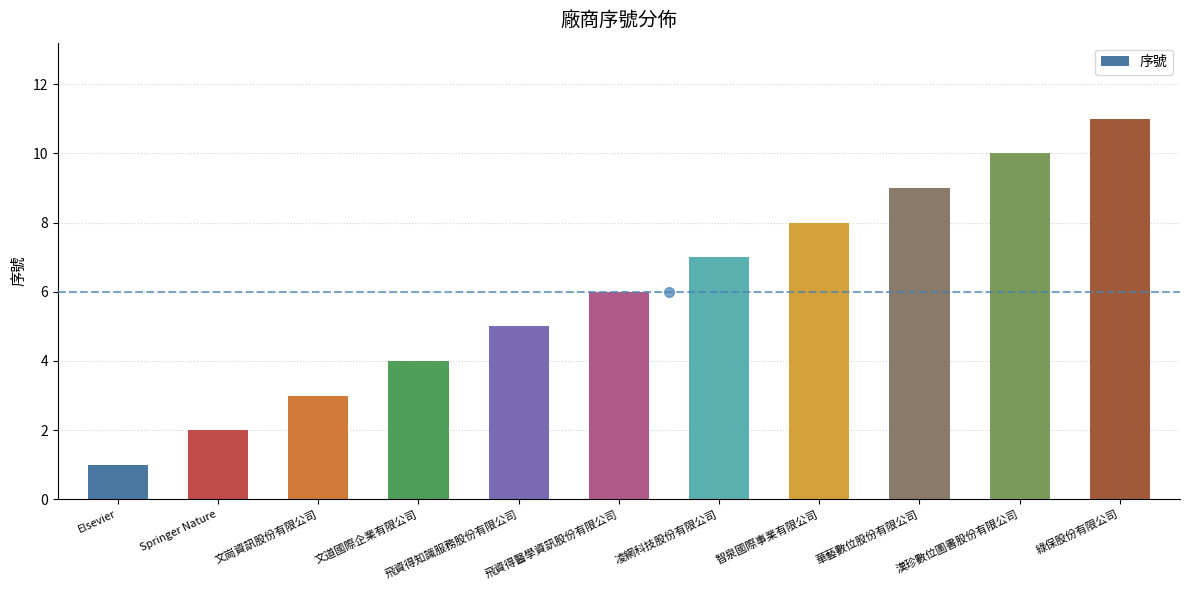

What is the sum of all values?

66